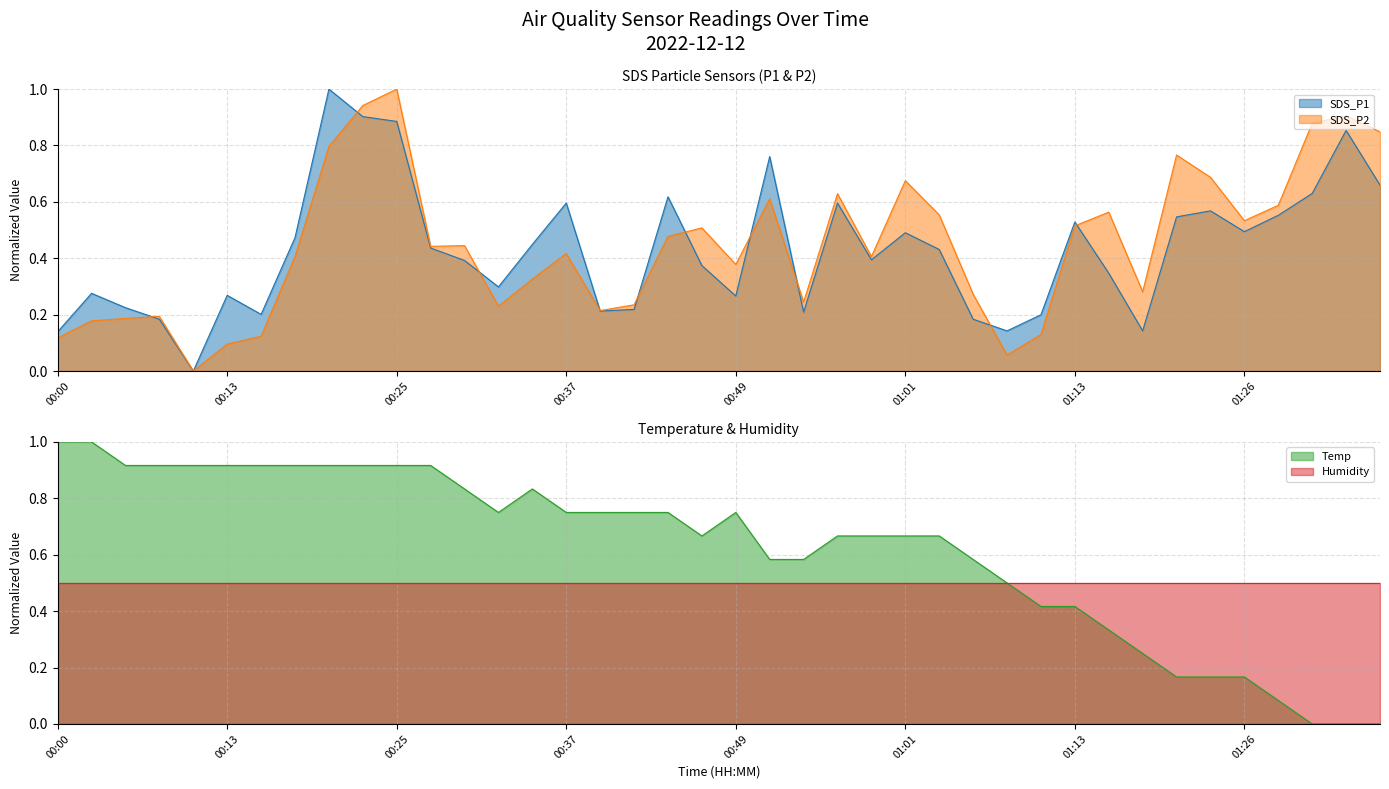

True or false: SDS_P1 has a value of 0.2 at 01:11.

True